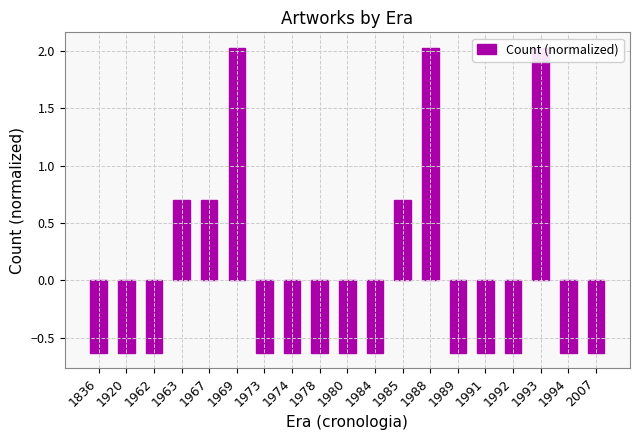

List the labels in order of value, smallest first.

1836, 1920, 1962, 1973, 1974, 1978, 1980, 1984, 1989, 1991, 1992, 1994, 2007, 1963, 1967, 1985, 1969, 1988, 1993